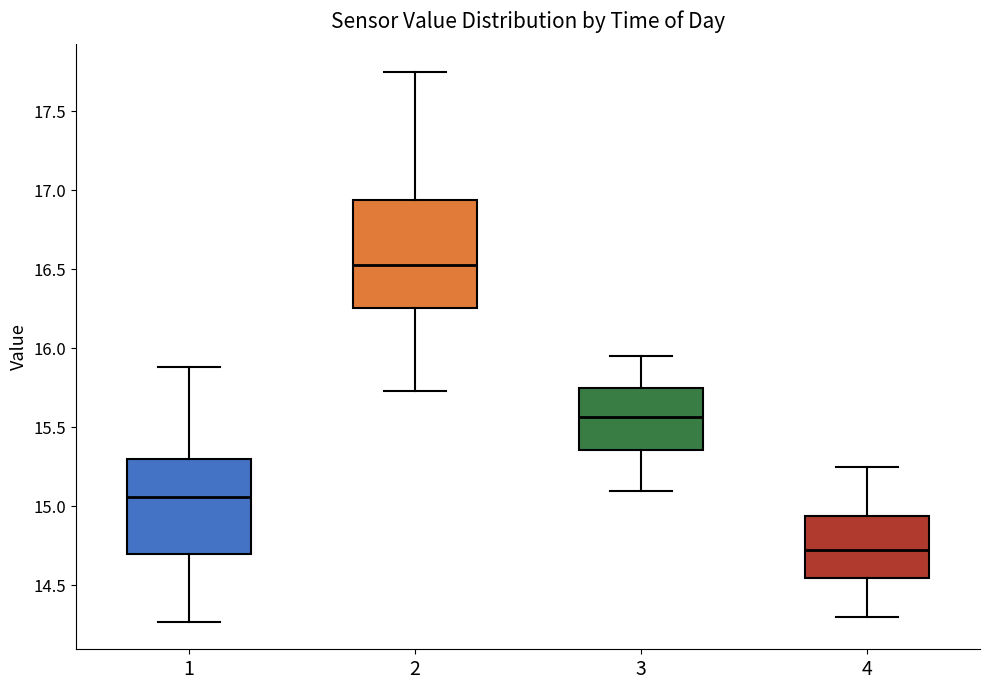

Which box has the highest median line?

2